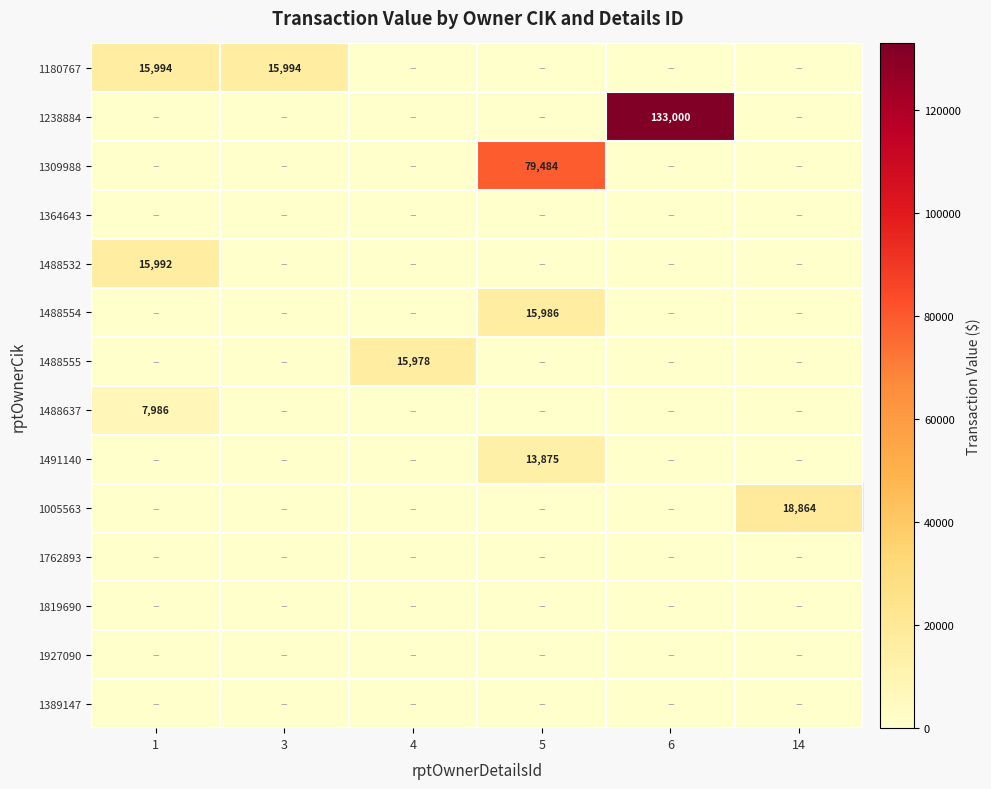

Is it true that 1488555 equals 7106 at 6?

False